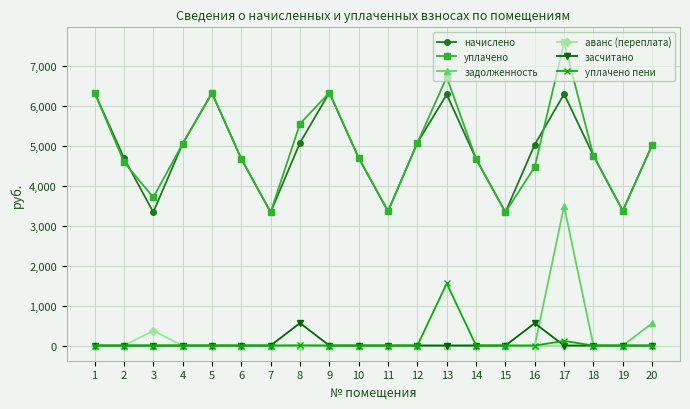

True or false: уплачено and засчитано intersect in this chart.

False